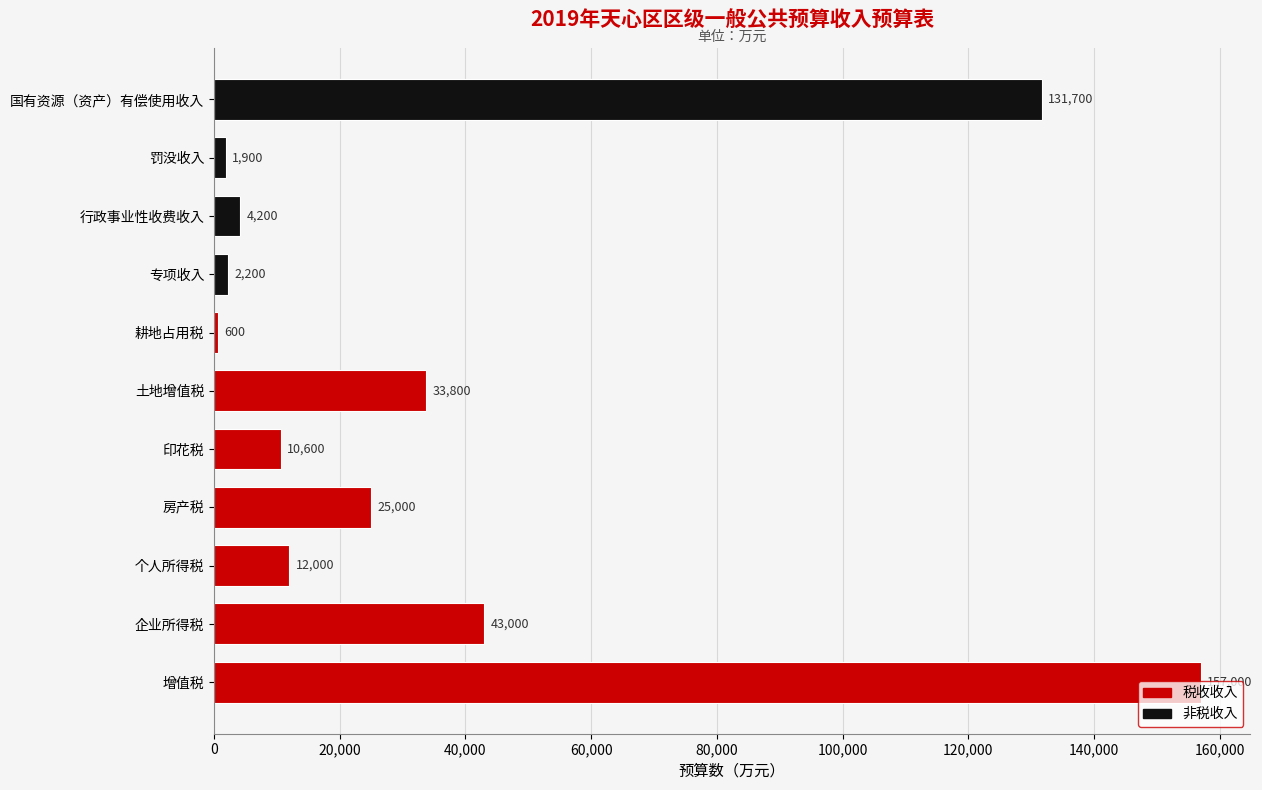

What is the greatest value displayed?

157000